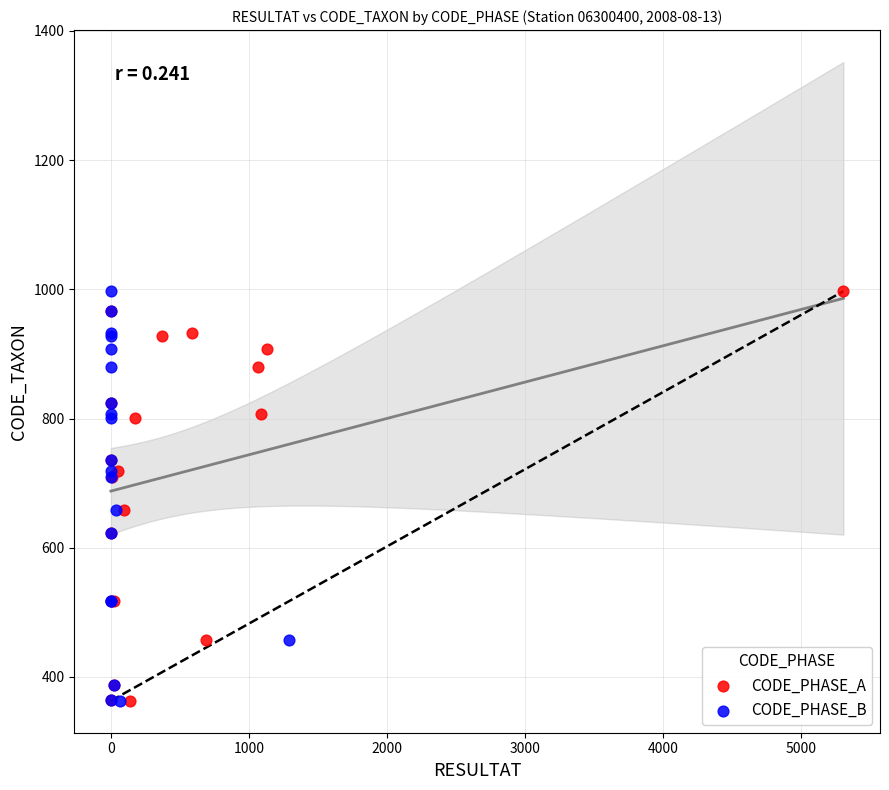

What are all the series names shown in the legend?

CODE_PHASE_A, CODE_PHASE_B